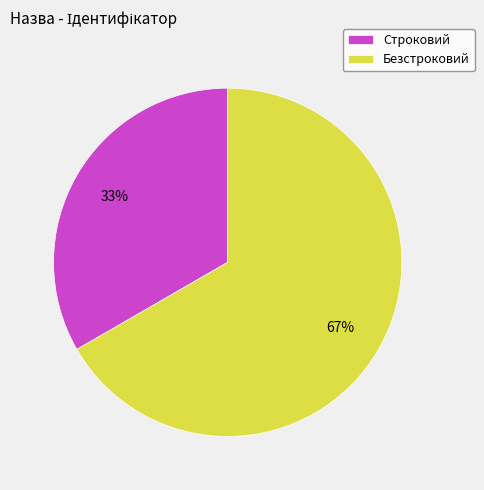

Does any single category account for the majority?

Yes